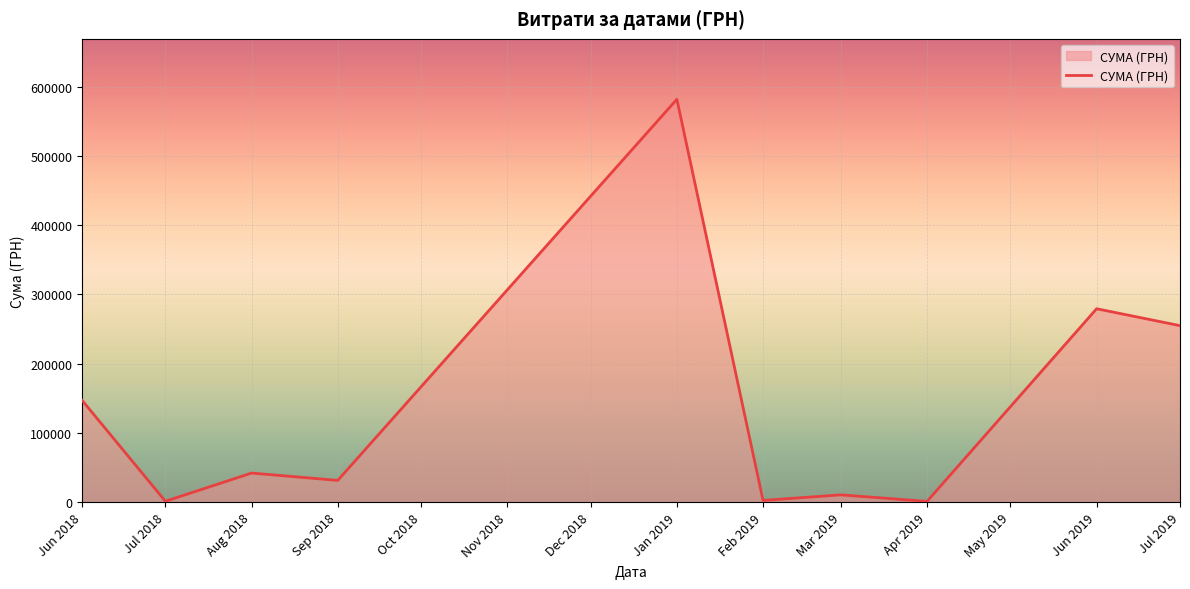

What is the minimum value shown in the chart?

1080.0